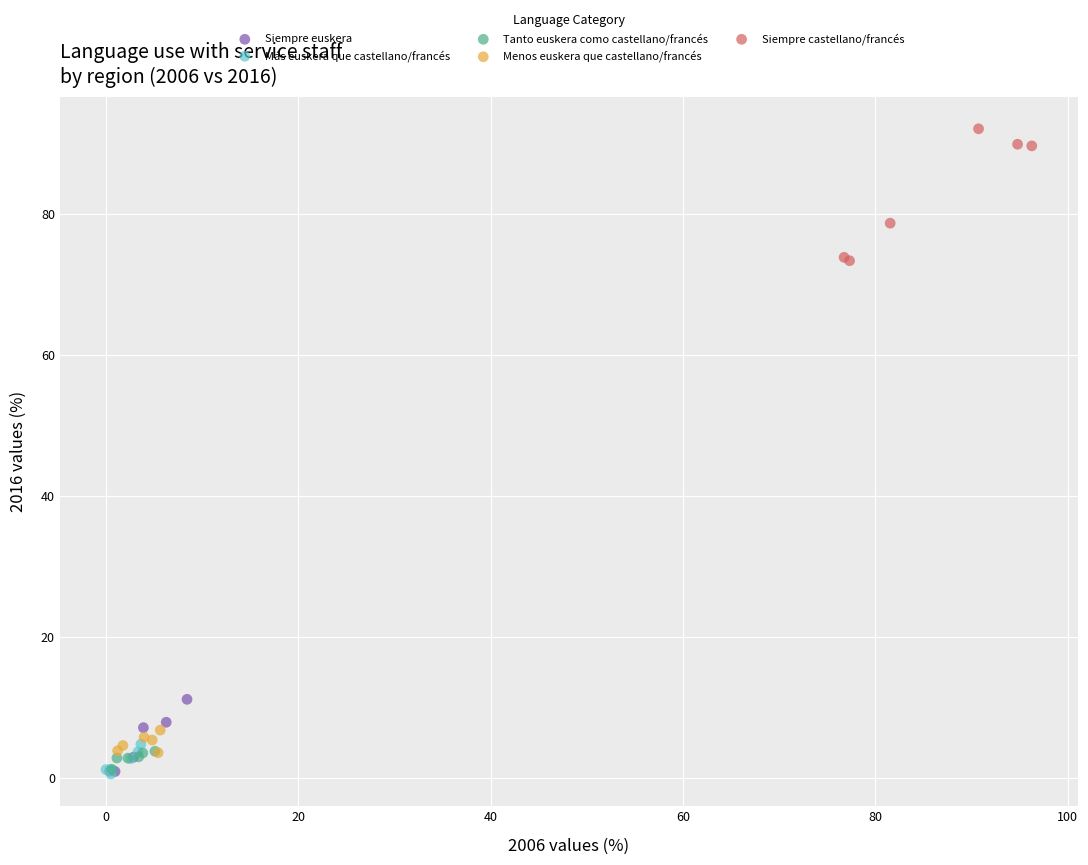

Which series has the largest Y range (max minus min)?

Siempre castellano/francés